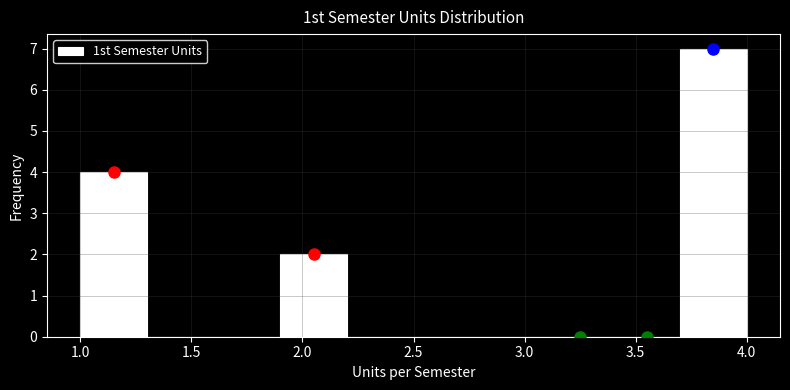

Reading left to right, transcribe this chart: for each bar, give the range it covers on the x-axis and its height. The values are not printed on the chart, so give them approximately, as read against the axis.

1.0 to 1.3: 4
1.3 to 1.6: 0
1.6 to 1.9: 0
1.9 to 2.2: 2
2.2 to 2.5: 0
2.5 to 2.8: 0
2.8 to 3.1: 0
3.1 to 3.4: 0
3.4 to 3.7: 0
3.7 to 4.0: 7